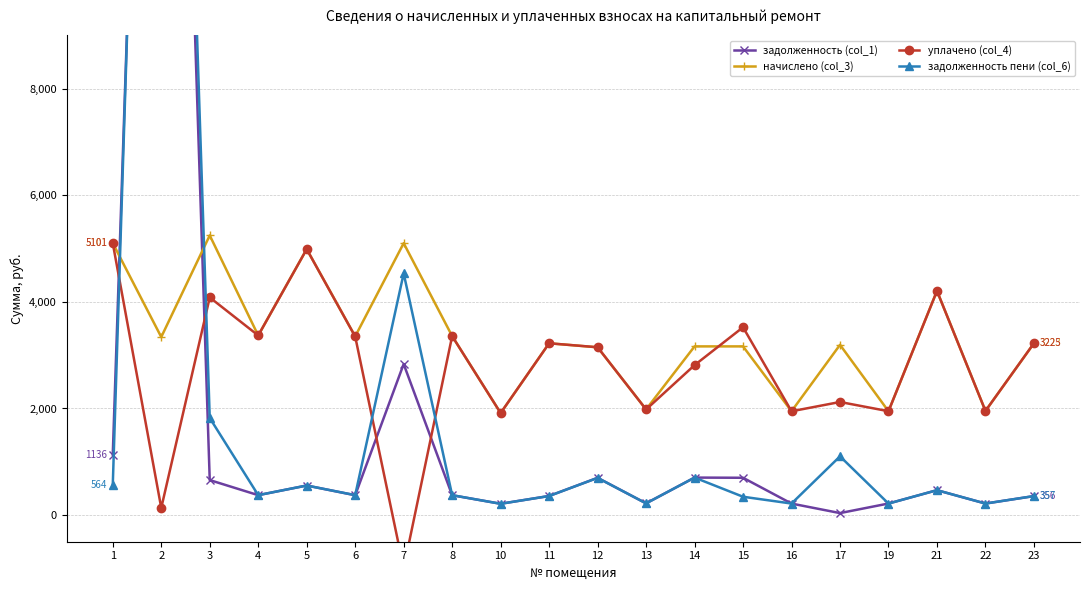

Is it true that уплачено (col_4) equals 4083.5 at 3?

True